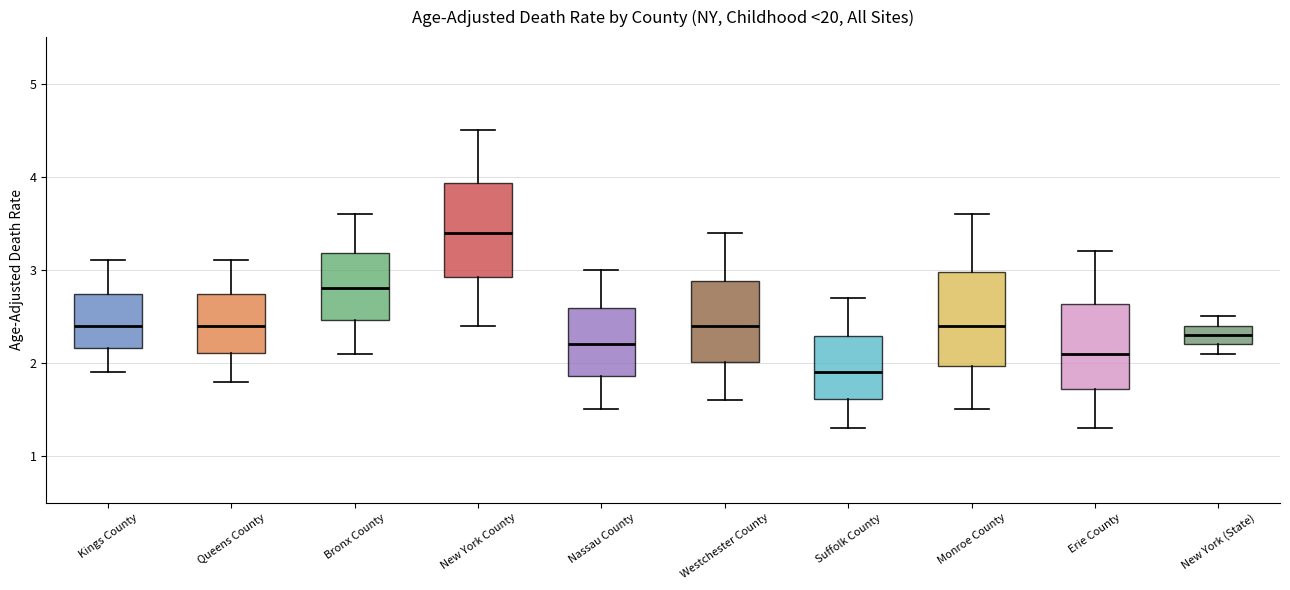

Which box's median line is the lowest?

Suffolk County